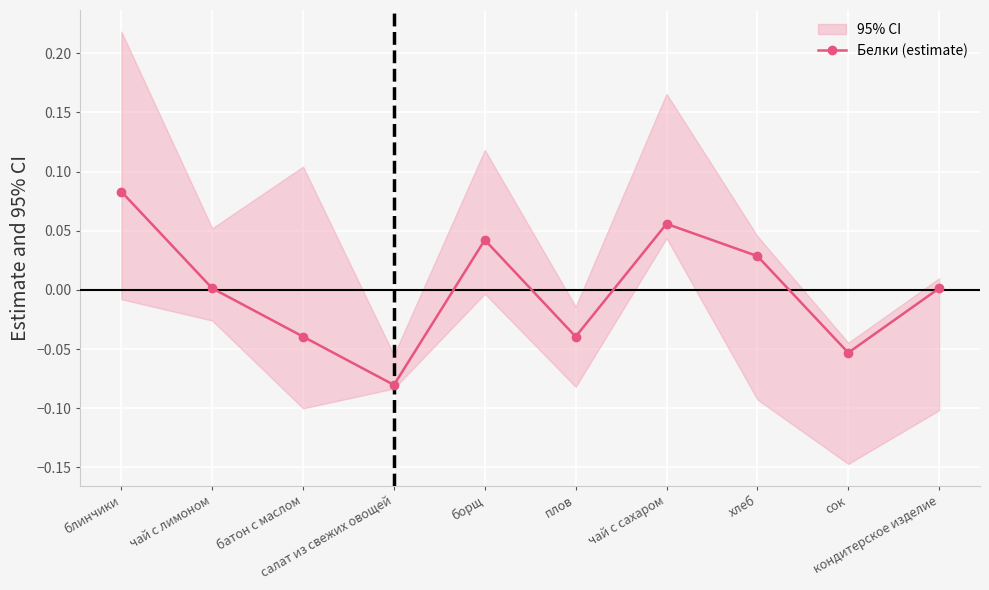

Where is the data nearest to the value 0?

чай с лимоном